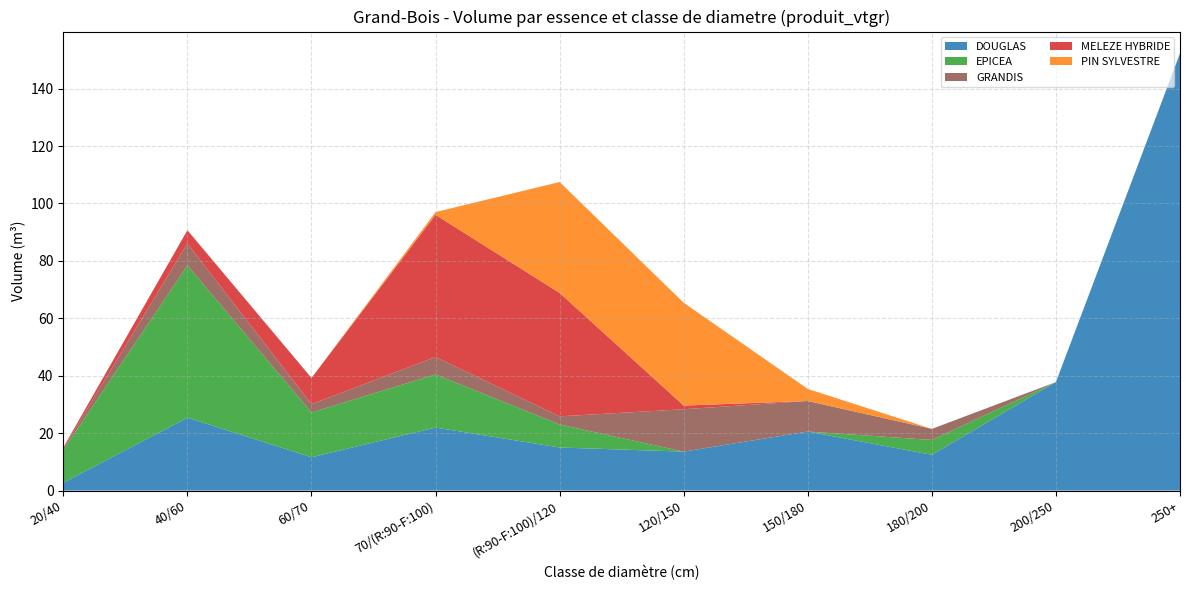

Reading right to left, transcribe all the data shown in this chart.

DOUGLAS: 152.3	37.8	12.5	20.6	13.6	15.0	21.9	11.6	25.4	2.7
EPICEA: 0.0	0.0	5.2	0.0	0.0	8.0	18.5	15.6	53.0	11.5
GRANDIS: 0.0	0.0	3.9	10.6	14.8	2.8	6.1	2.9	7.7	0.6
MELEZE HYBRIDE: 0.0	0.0	0.0	0.0	1.3	43.0	49.5	9.1	4.6	0.3
PIN SYLVESTRE: 0.0	0.0	0.0	4.2	35.8	38.6	1.0	0.0	0.0	0.0